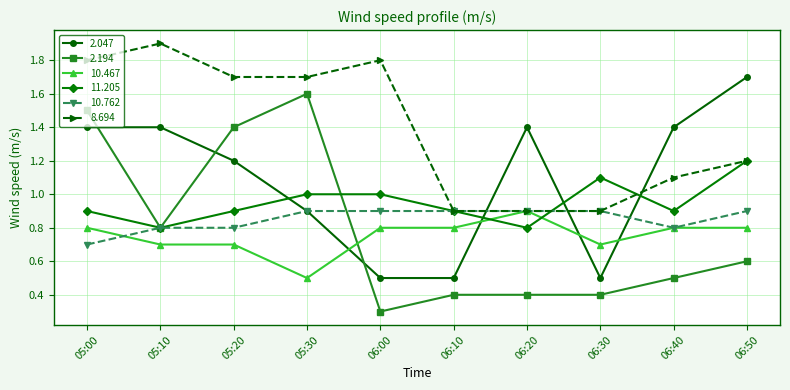

What is the difference between the 10.762 values at 06:00 and 05:20?

0.1